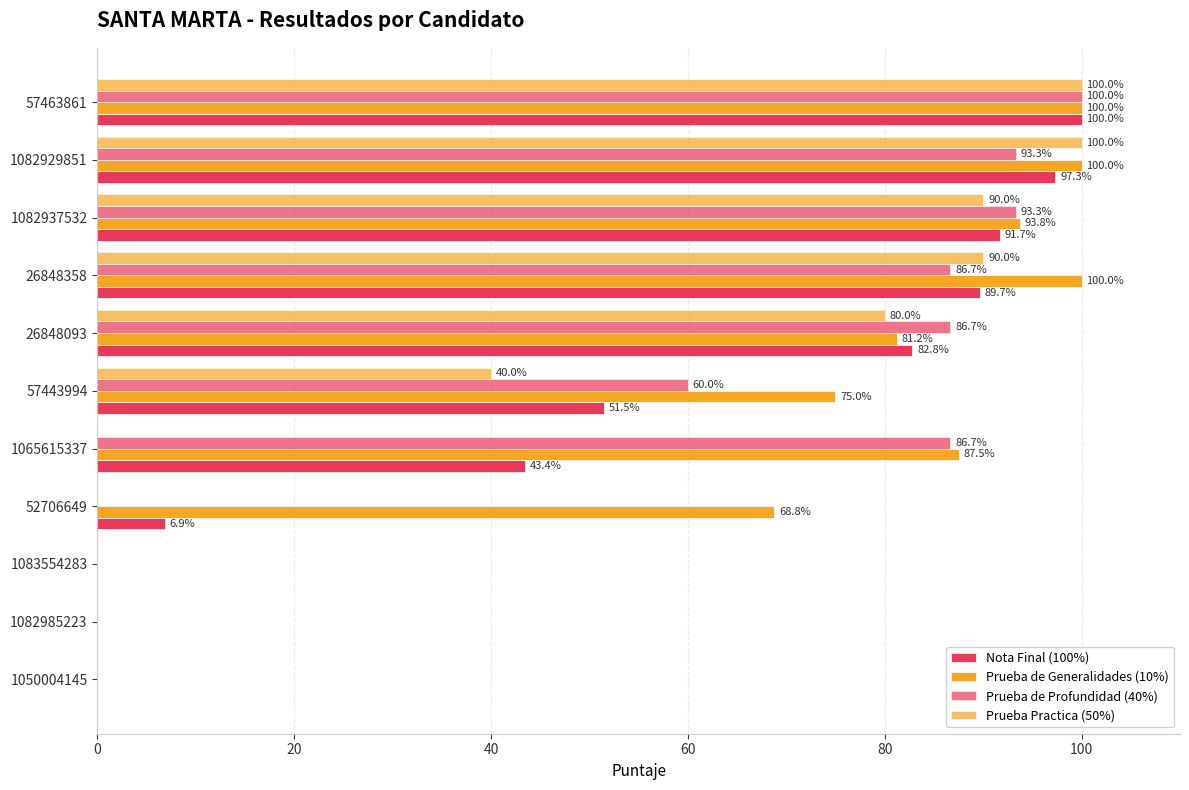

What is the difference between the maximum and minimum values in the Prueba de Profundidad (40%) series?

100.0